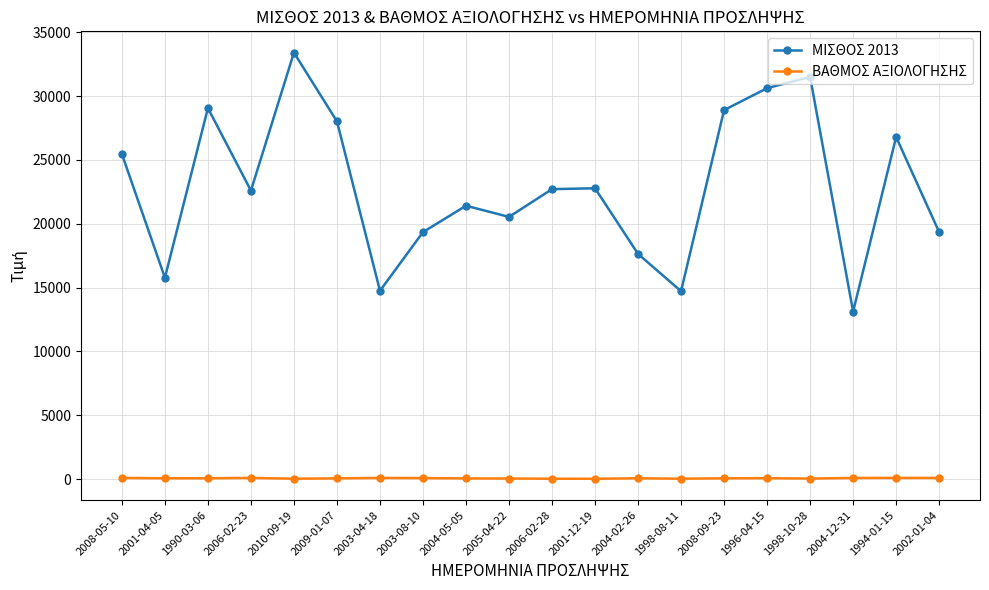

Is the value of ΜΙΣΘΟΣ 2013 at 2003-04-18 greater than the value of ΒΑΘΜΟΣ ΑΞΙΟΛΟΓΗΣΗΣ at 1994-01-15?

Yes